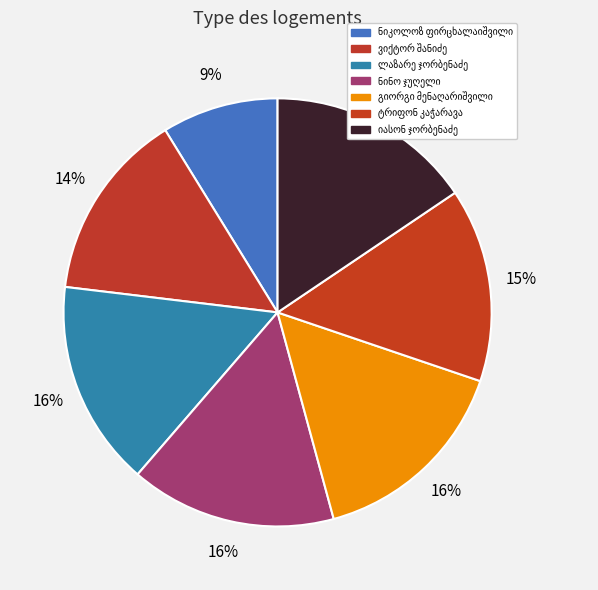

The ტრიფონ იესეს ძე კაჭარავა slice represents 15% of the pie. True or false?

True